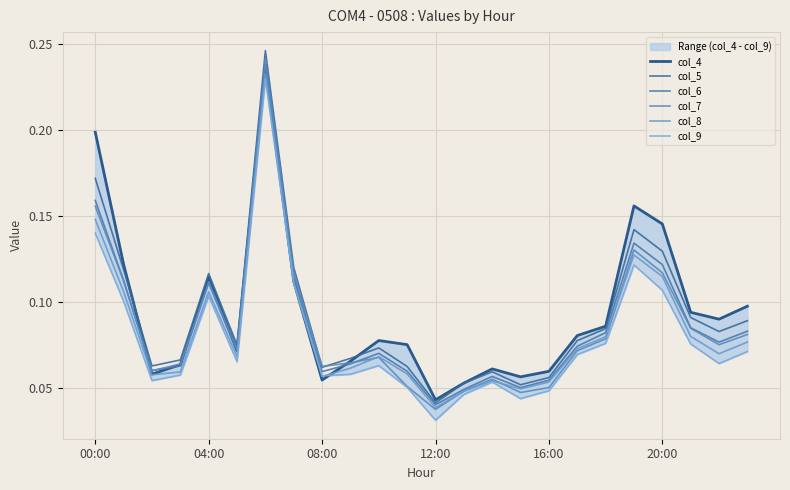

Does the chart display data point markers on the line(s)?

No